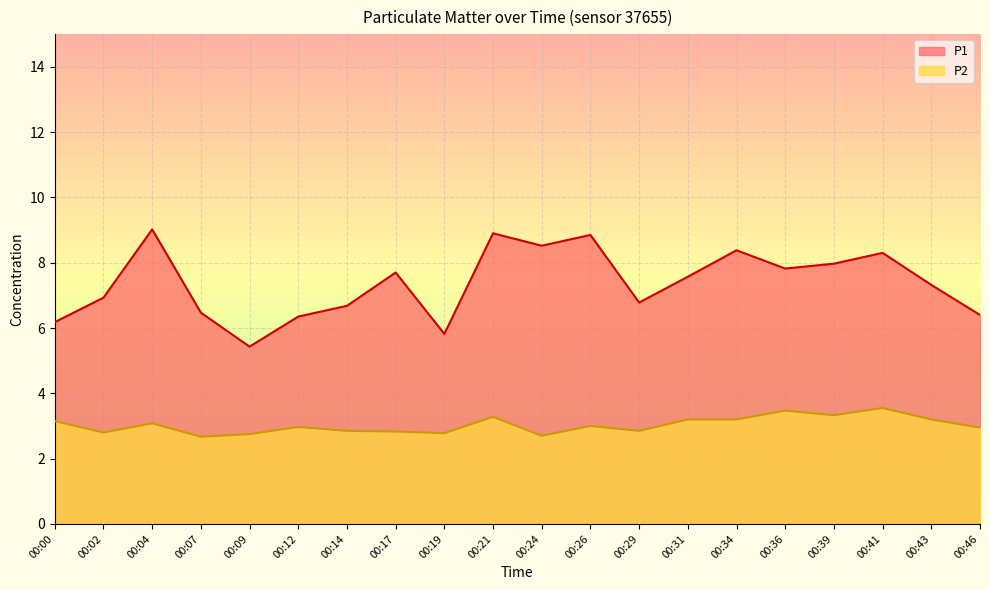

In P1, how many points are higher than both neighbors (excluding endpoints)?

6